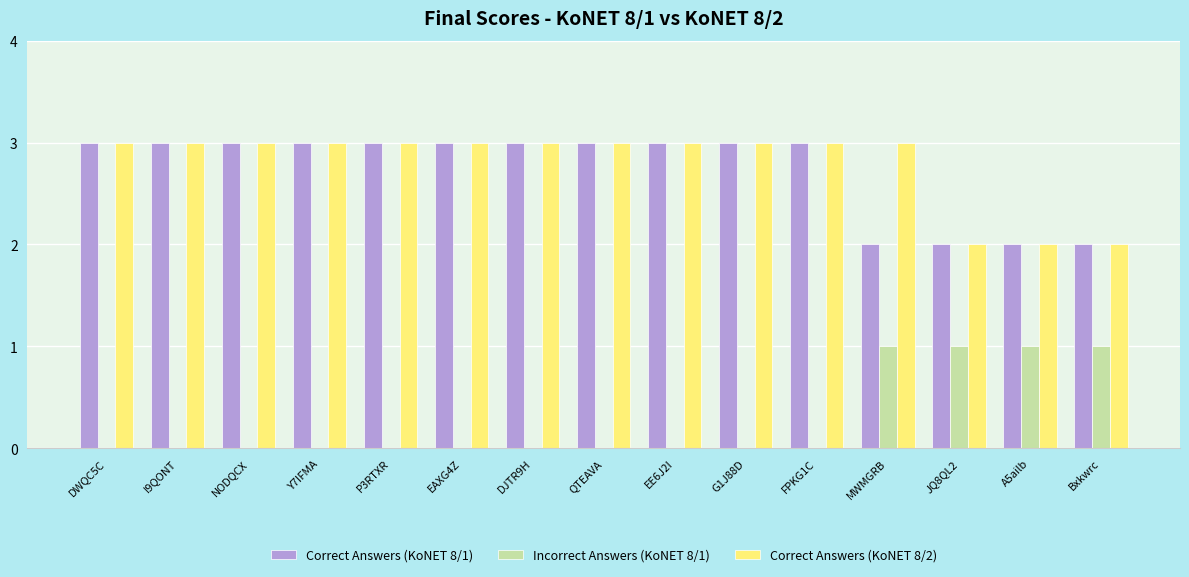

How many groups of bars are there?

15